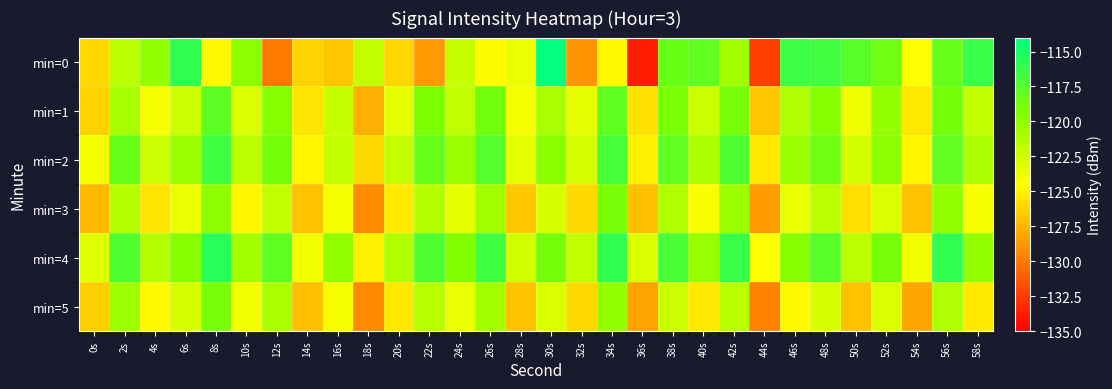

Reading left to right, list all the values displayed in this chart.

min=0: 0s=-126.0	2s=-121.6	4s=-120.1	6s=-116.0	8s=-124.8	10s=-119.8	12s=-130.0	14s=-126.3	16s=-126.8	18s=-122.0	20s=-126.2	22s=-128.6	24s=-122.2	26s=-124.6	28s=-123.7	30s=-114.2	32s=-128.8	34s=-124.8	36s=-133.8	38s=-118.3	40s=-118.0	42s=-120.8	44s=-132.4	46s=-116.5	48s=-116.7	50s=-117.7	52s=-118.6	54s=-124.4	56s=-118.3	58s=-116.3
min=1: 0s=-126.4	2s=-120.9	4s=-124.2	6s=-122.4	8s=-117.8	10s=-123.0	12s=-119.6	14s=-125.5	16s=-122.1	18s=-127.7	20s=-123.5	22s=-119.2	24s=-121.9	26s=-118.7	28s=-124.1	30s=-121.0	32s=-123.5	34s=-117.9	36s=-125.7	38s=-119.0	40s=-122.3	42s=-118.9	44s=-126.8	46s=-121.2	48s=-119.6	50s=-123.9	52s=-120.1	54s=-125.5	56s=-118.8	58s=-122.0
min=2: 0s=-124.1	2s=-118.2	4s=-122.3	6s=-120.4	8s=-116.6	10s=-121.7	12s=-118.8	14s=-124.9	16s=-122.0	18s=-126.0	20s=-122.1	22s=-118.2	24s=-120.3	26s=-117.4	28s=-123.6	30s=-119.7	32s=-122.8	34s=-116.9	36s=-125.0	38s=-118.0	40s=-121.1	42s=-117.2	44s=-125.3	46s=-120.4	48s=-118.6	50s=-122.7	52s=-119.8	54s=-124.9	56s=-118.0	58s=-121.0
min=3: 0s=-127.3	2s=-121.4	4s=-125.6	6s=-123.7	8s=-119.8	10s=-124.9	12s=-122.0	14s=-127.0	16s=-124.1	18s=-129.2	20s=-125.3	22s=-121.4	24s=-123.6	26s=-120.7	28s=-126.8	30s=-122.9	32s=-126.0	34s=-119.0	36s=-127.1	38s=-121.2	40s=-124.3	42s=-120.4	44s=-128.6	46s=-123.7	48s=-121.8	50s=-125.9	52s=-123.0	54s=-127.0	56s=-120.1	58s=-124.2
min=4: 0s=-123.2	2s=-117.3	4s=-121.4	6s=-119.6	8s=-115.7	10s=-120.8	12s=-117.9	14s=-124.0	16s=-120.0	18s=-125.1	20s=-121.2	22s=-117.3	24s=-119.4	26s=-116.6	28s=-122.7	30s=-118.8	32s=-121.9	34s=-116.0	36s=-123.0	38s=-117.1	40s=-120.2	42s=-116.3	44s=-124.4	46s=-119.6	48s=-117.7	50s=-121.8	52s=-118.9	54s=-124.0	56s=-116.0	58s=-120.1
min=5: 0s=-126.4	2s=-120.6	4s=-124.7	6s=-122.8	8s=-118.9	10s=-124.0	12s=-121.0	14s=-127.1	16s=-124.2	18s=-129.3	20s=-125.4	22s=-121.6	24s=-123.7	26s=-120.8	28s=-126.9	30s=-123.0	32s=-126.0	34s=-120.1	36s=-128.2	38s=-122.3	40s=-125.4	42s=-121.6	44s=-129.7	46s=-124.8	48s=-122.9	50s=-127.0	52s=-123.0	54s=-128.1	56s=-121.2	58s=-125.3